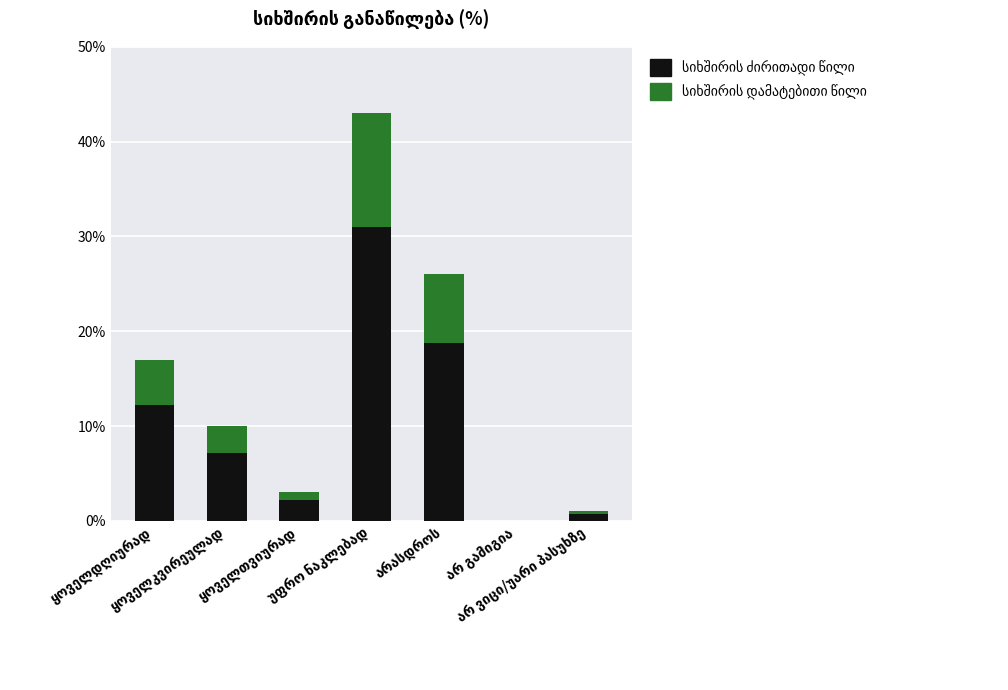

Which series has the largest total across all categories?

სიხშირე (ძირითადი)